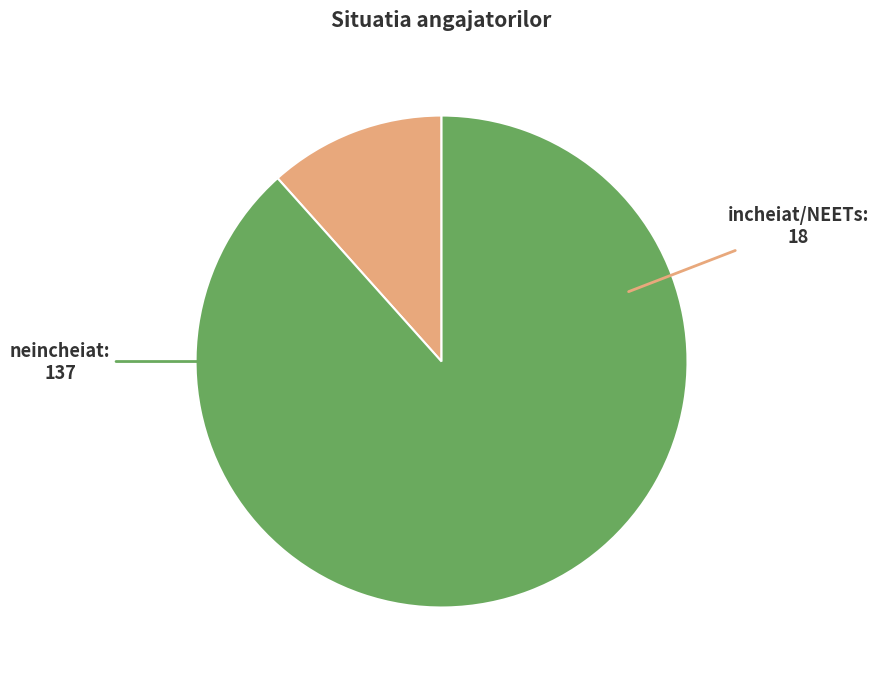

Does any single category account for the majority?

Yes